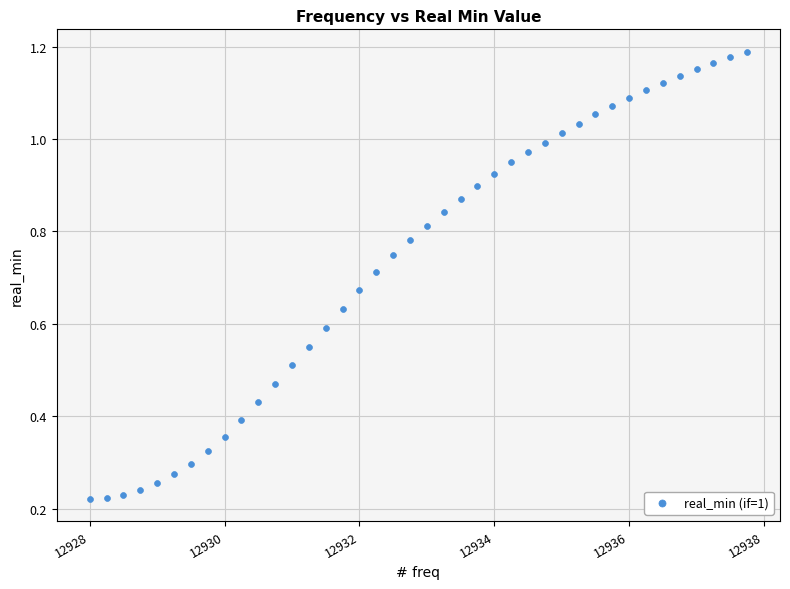

What is the range of X values (max minus min)?

9.8